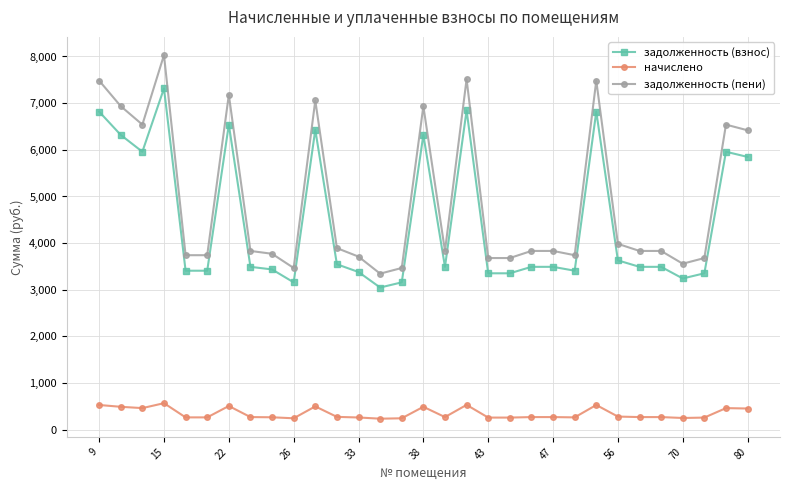

What are all the series names shown in the legend?

задолженность (взнос), начислено, задолженность (пени)